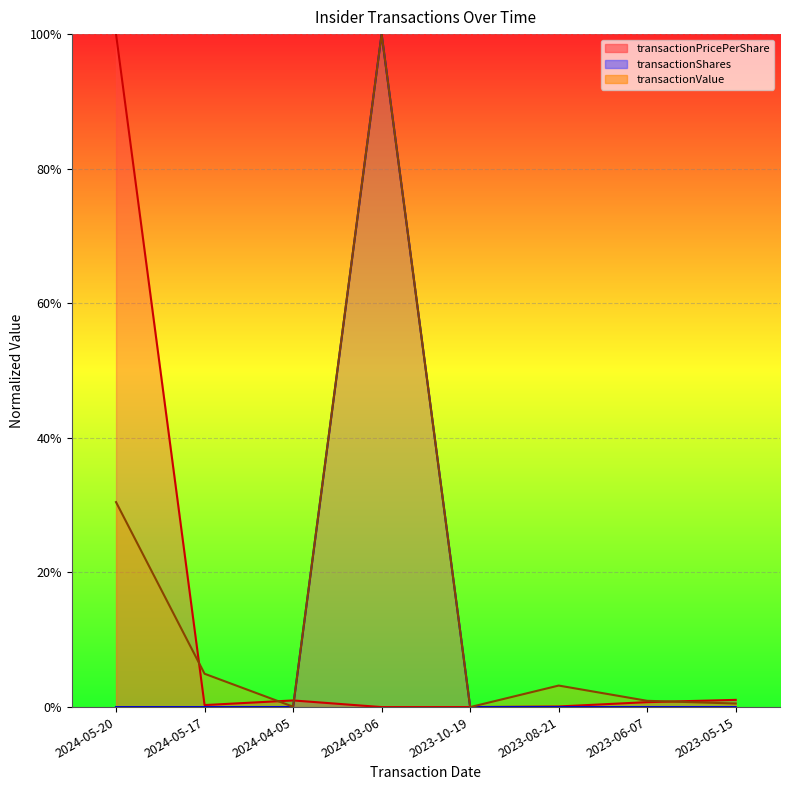

Which has a higher value, 2024-05-20 or 2024-04-05?

2024-05-20